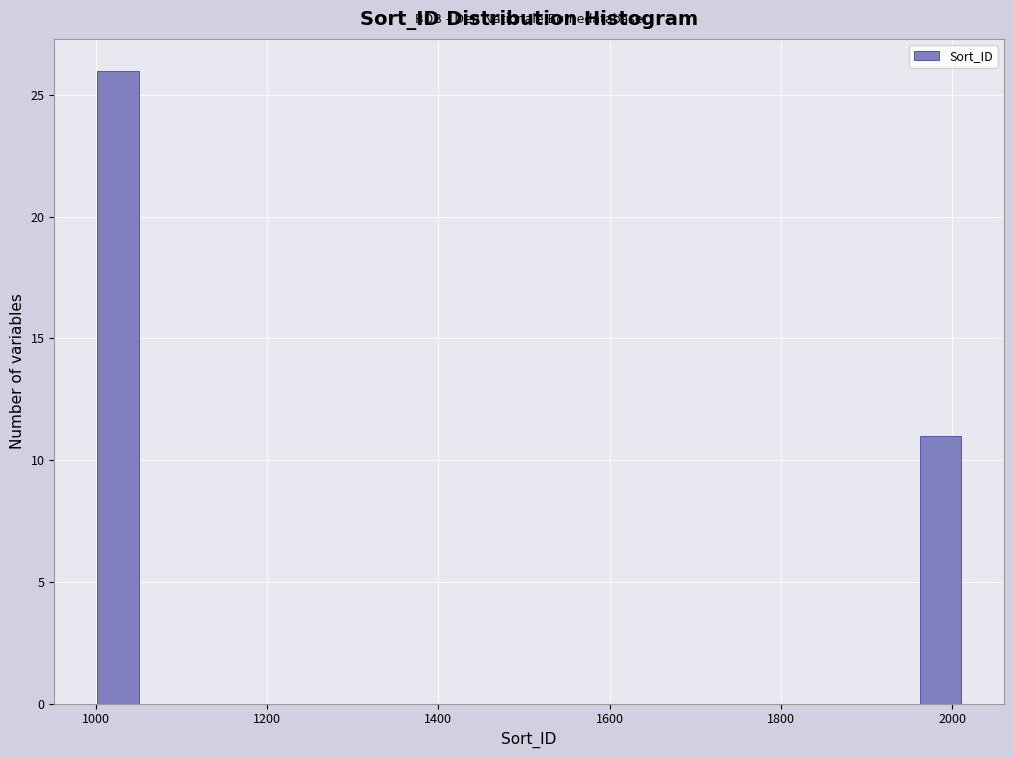

Around what value on the x-axis is the tallest bar? Give the approximate position of its centre, as read against the axis.

1020